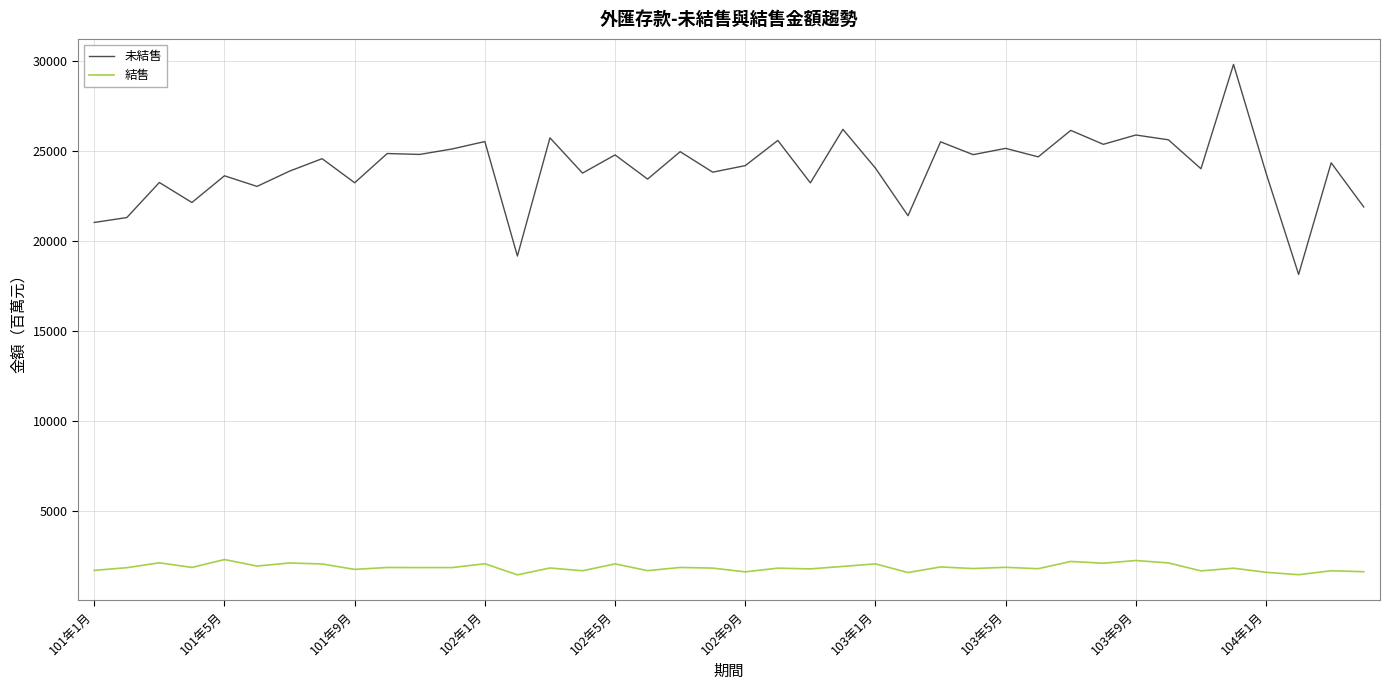

True or false: 結售 and 未結售 cross at least once.

False